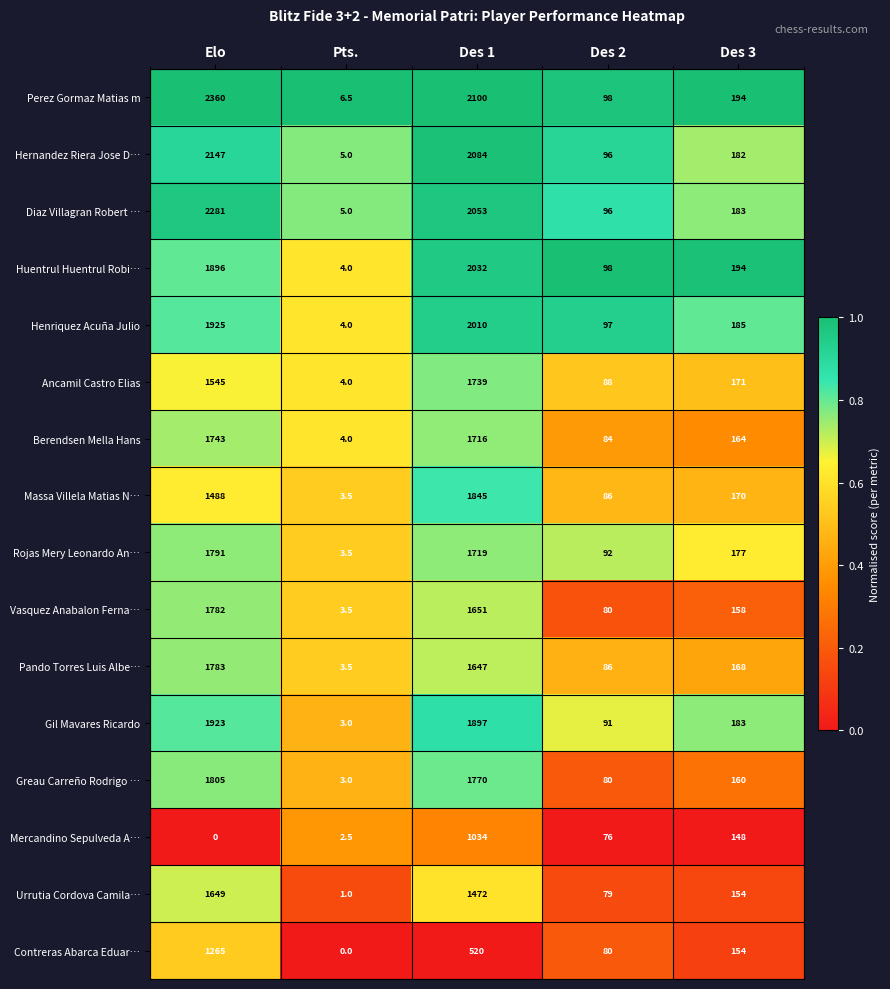

At which category is the sum across all series the highest?

Elo